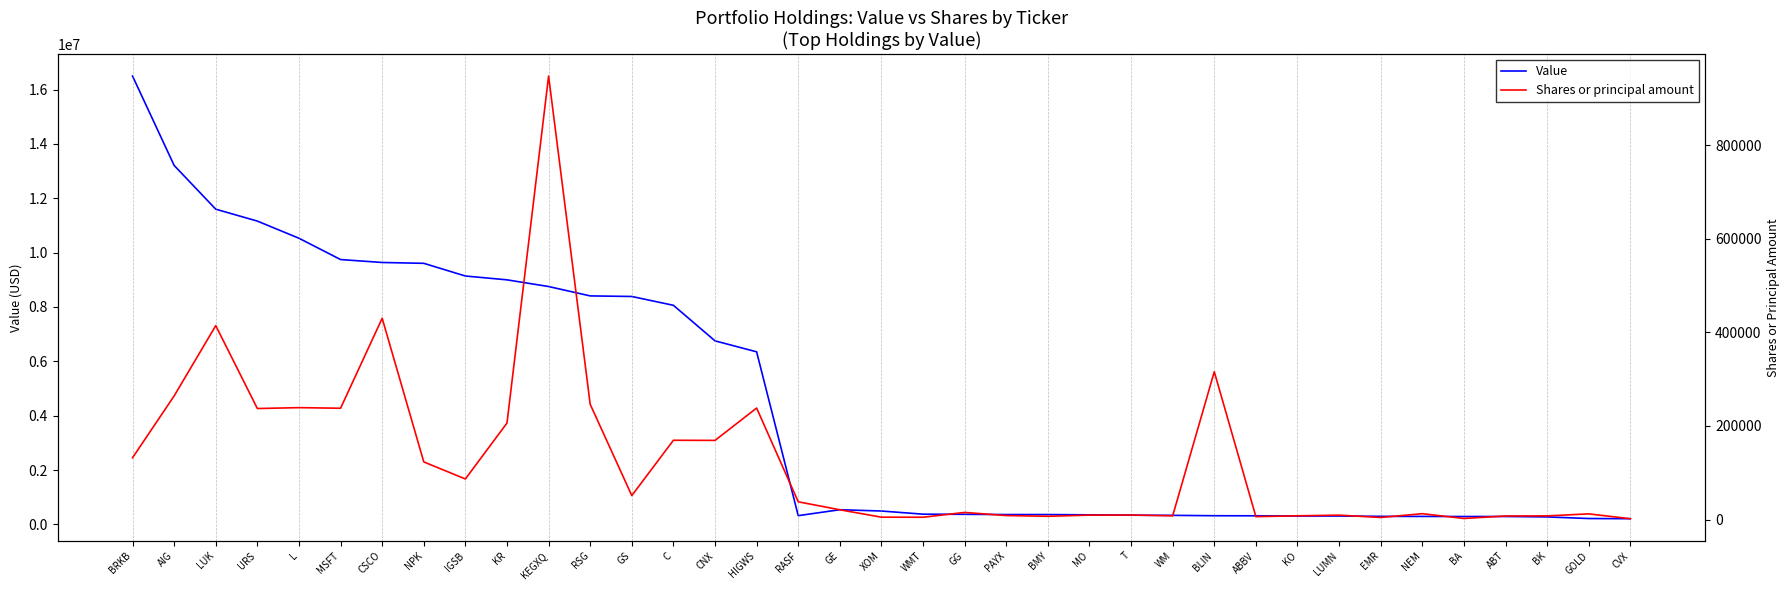

Rank the series by their maximum value, from highest to lowest.

Value, Shares or principal amount